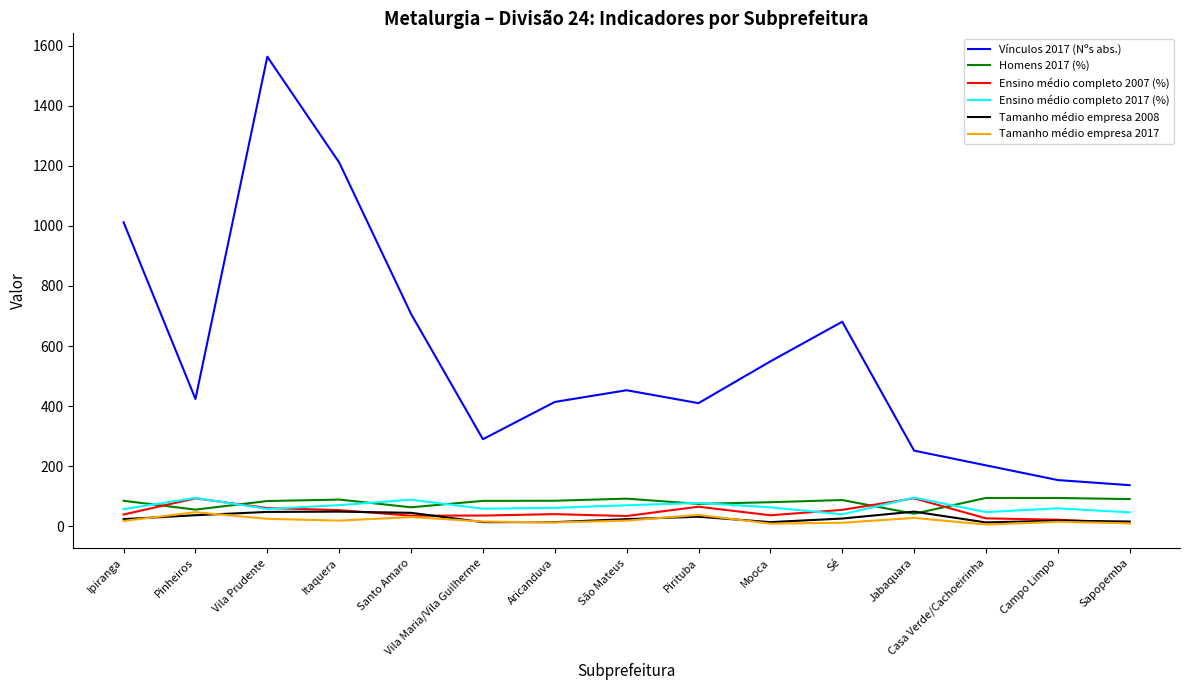

Between Ipiranga and São Mateus, which series saw the biggest shift?

Vínculos 2017 (Nºs abs.)